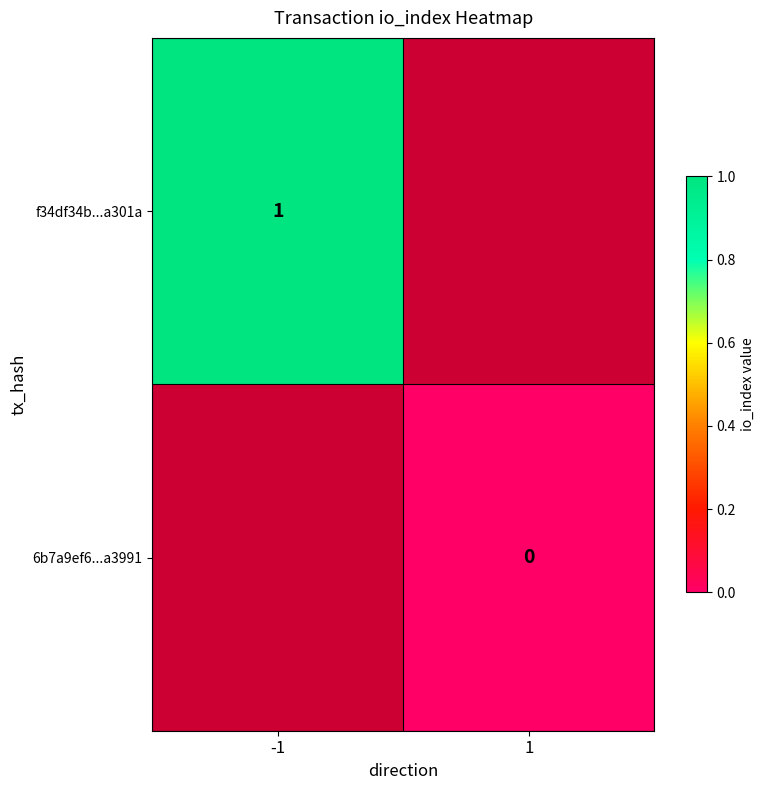

True or false: f34df34b...a301a has a value of 2 at -1.

False